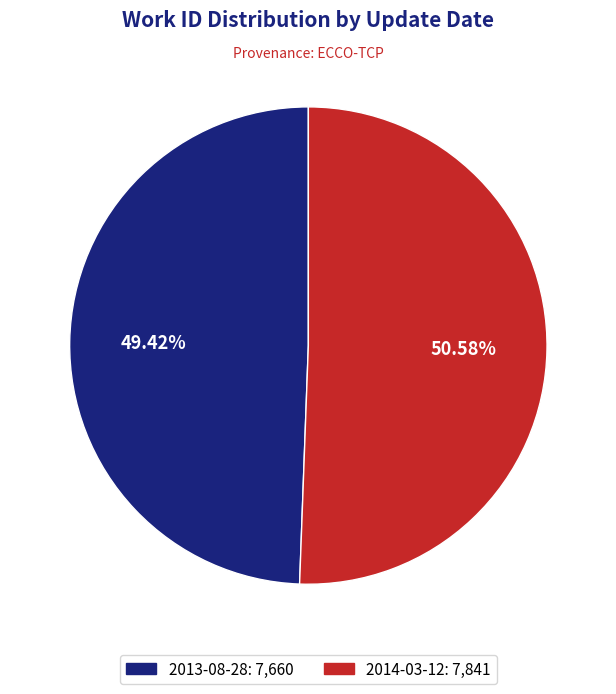

Rank the categories by value from lowest to highest.

2013-08-28, 2014-03-12